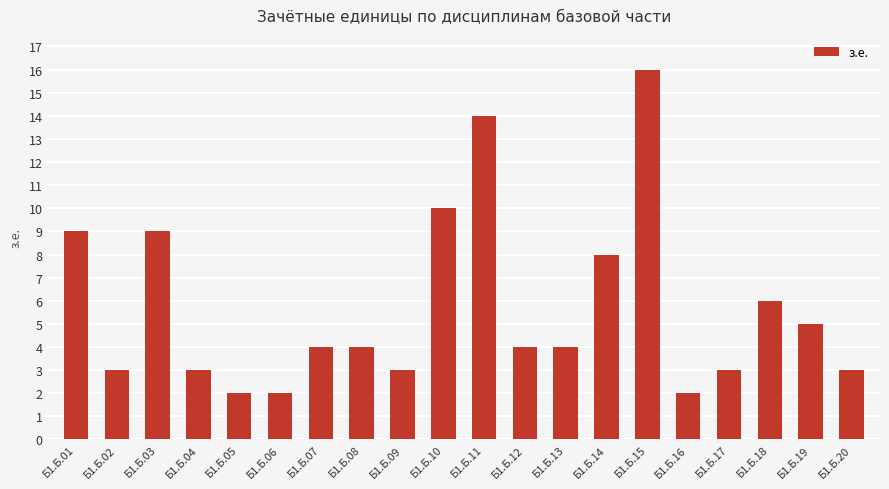

What is the ratio of the value at Б1.Б.11 to the value at Б1.Б.17?

4.7